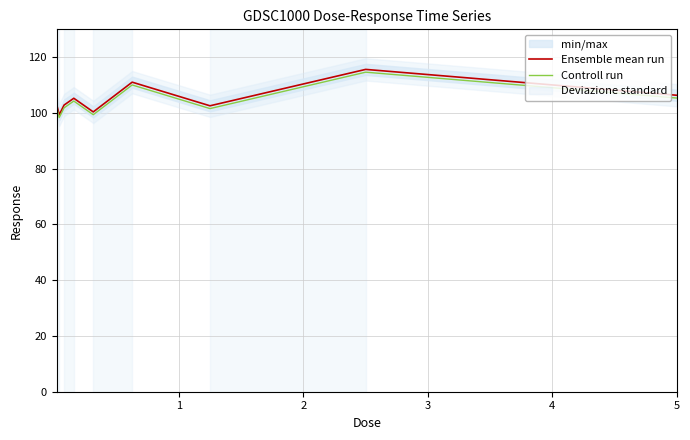

What is the maximum value for Ensemble mean run?

115.6